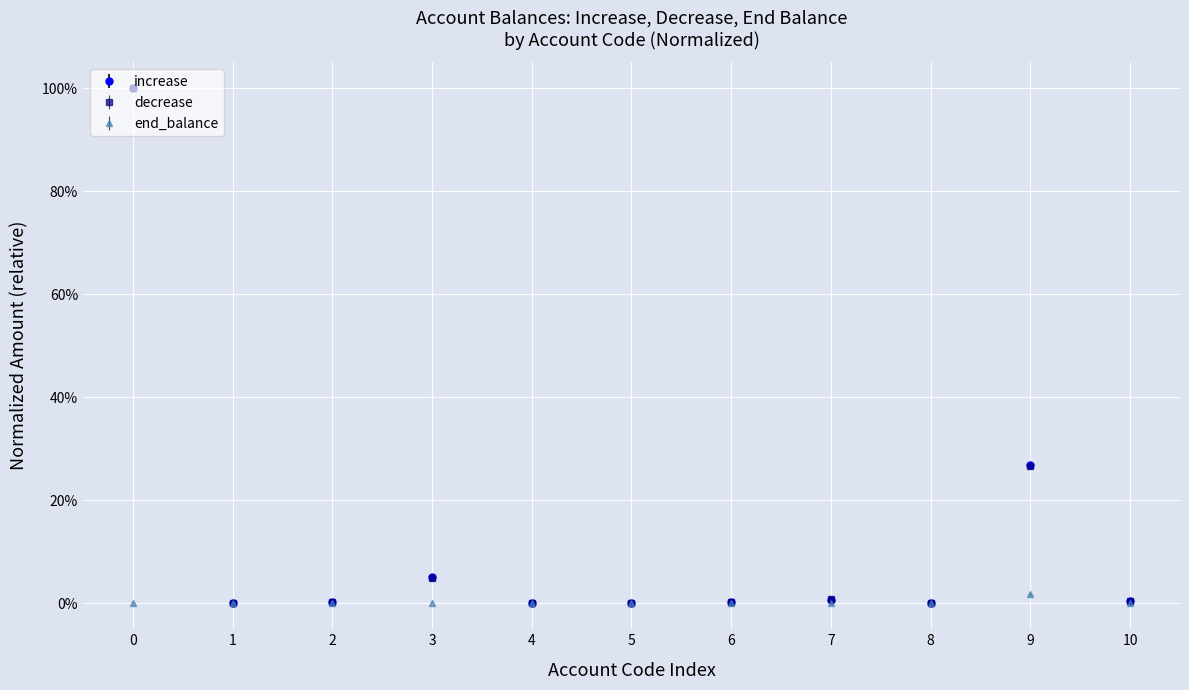

In end_balance, how many points are lower than both neighbors (excluding endpoints)?

3